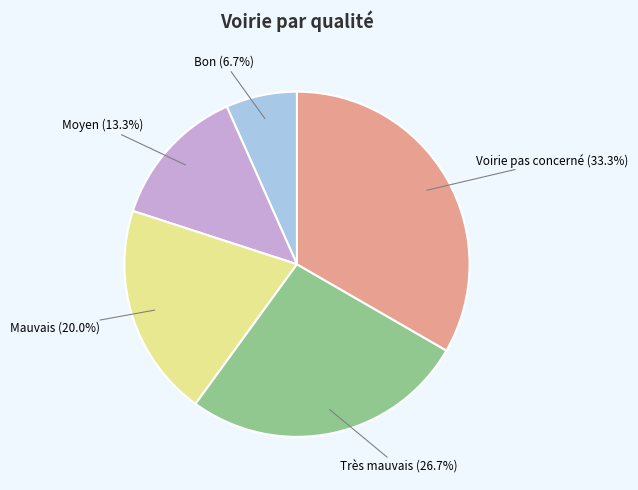

To the nearest percent, what is the difference between the largest and smallest slice percentages?

27%